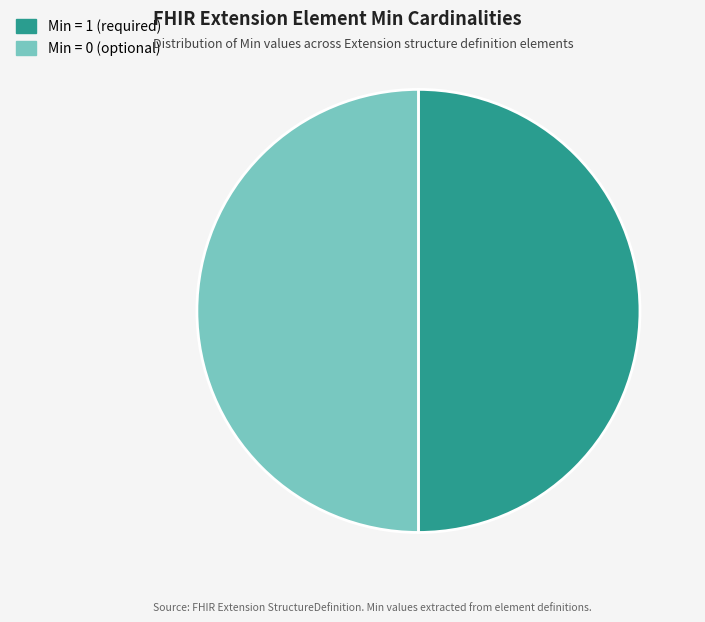

Is it true that Min = 1 (required) is 50% of the pie?

True